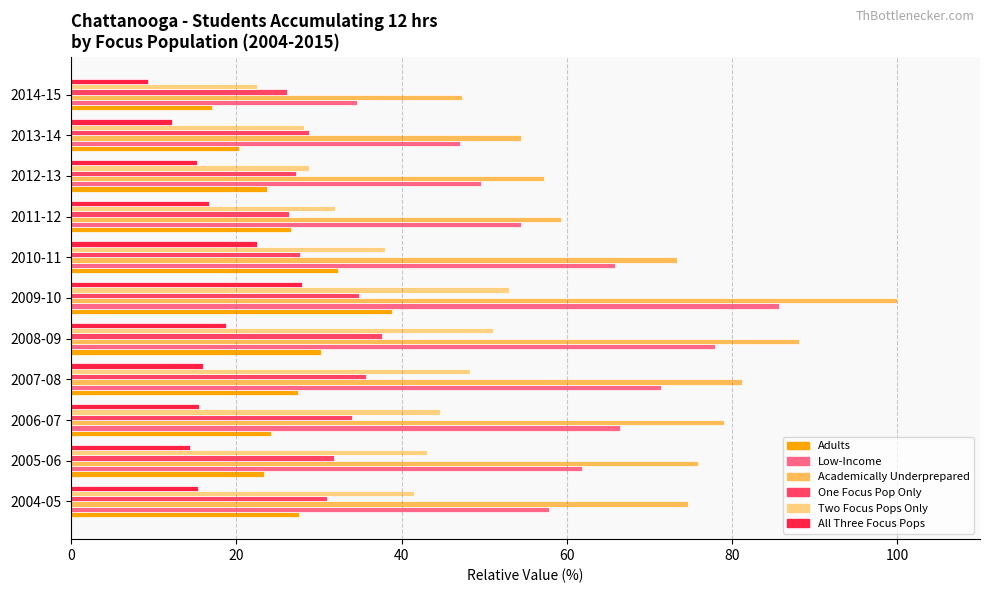

What are all the series names shown in the legend?

Adults, Low-Income, Academically Underprepared, One Focus Pop Only, Two Focus Pops Only, All Three Focus Pops